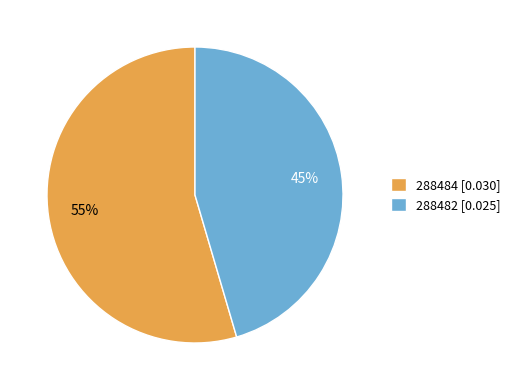

What percentage is the 288482 slice, to the nearest percent?

45%